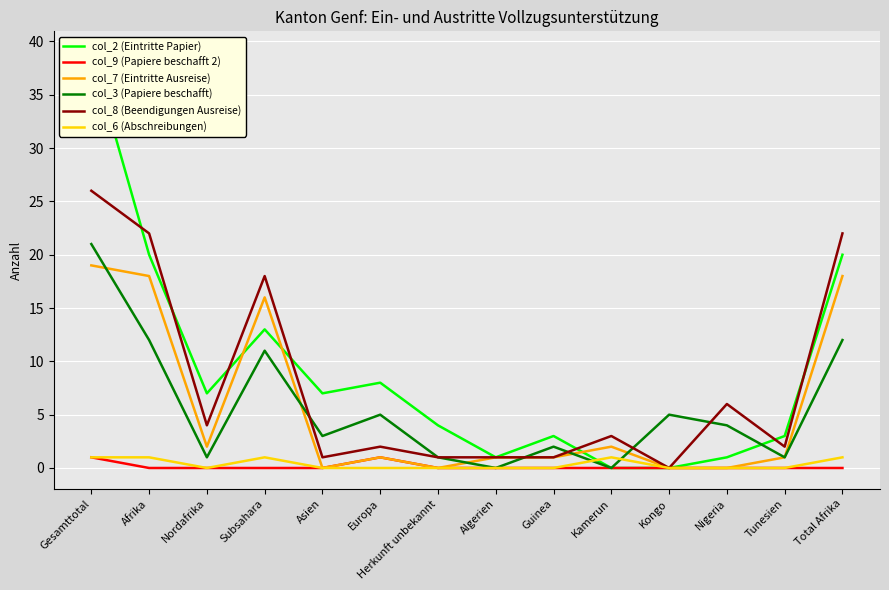

What is the difference between the maximum and minimum values in the col_8 (Beendigungen Ausreise) series?

26